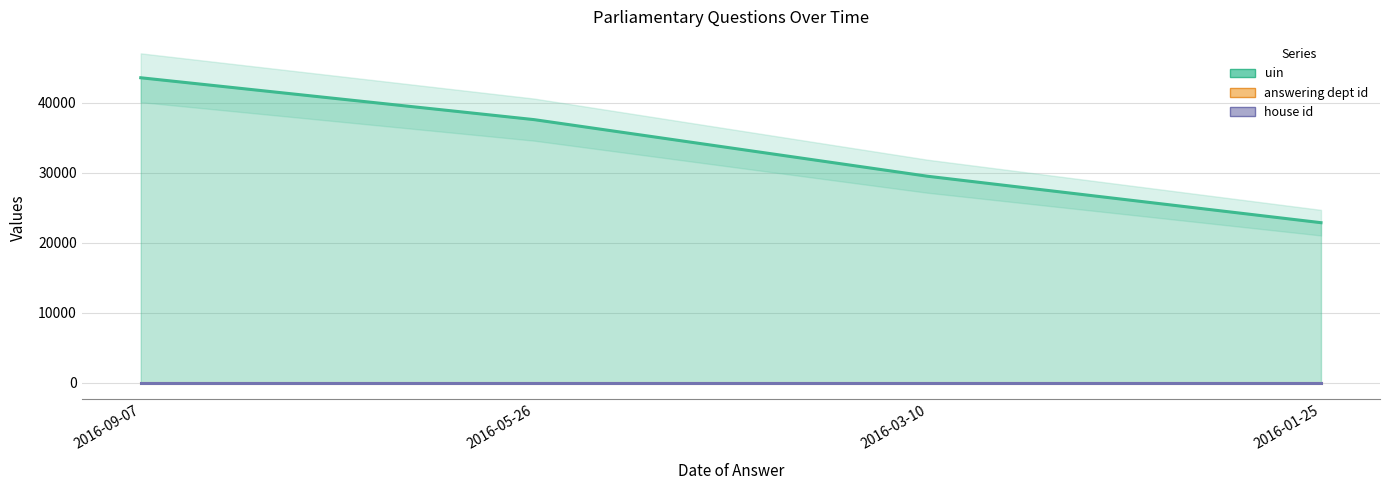

What are all the series names shown in the legend?

uin, answering dept id, house id